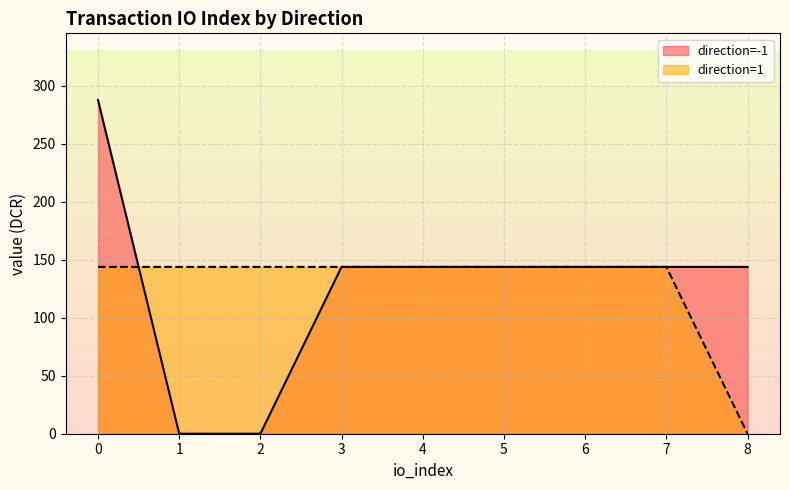

True or false: Ticket has a value of 0.7 at valid_mainchain.

False